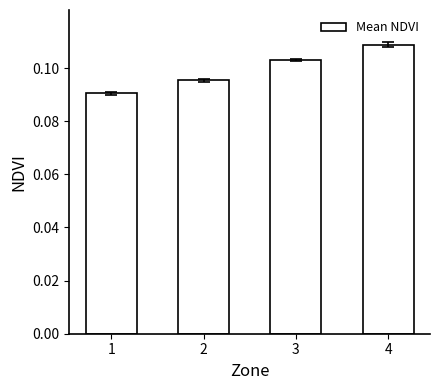

What is the sum of all values?

0.4